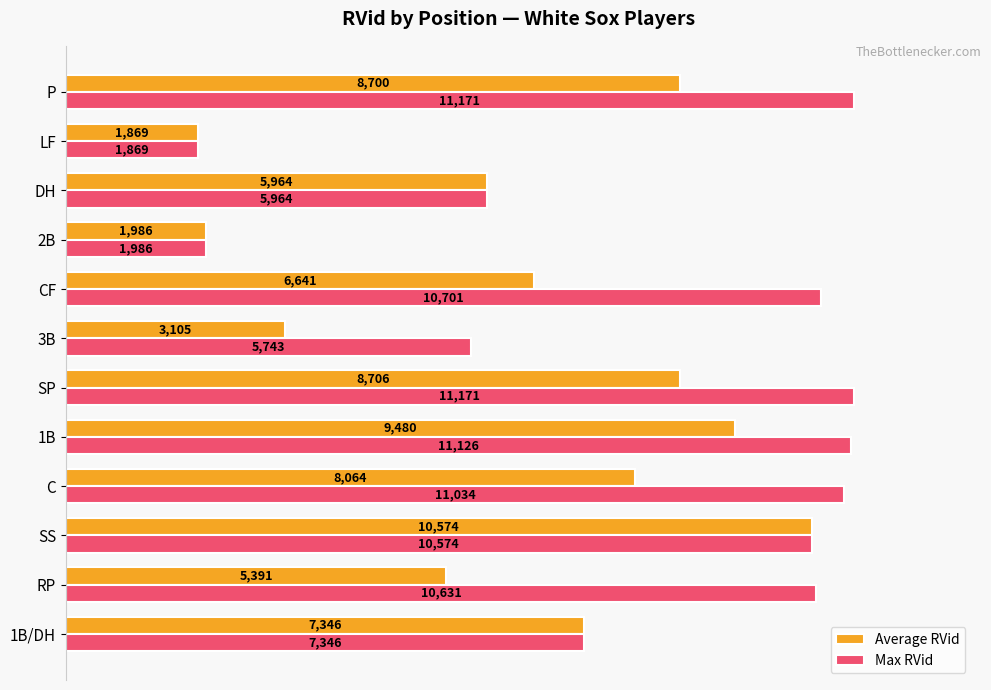

List the series in order of their peak value, lowest first.

Average RVid, Max RVid